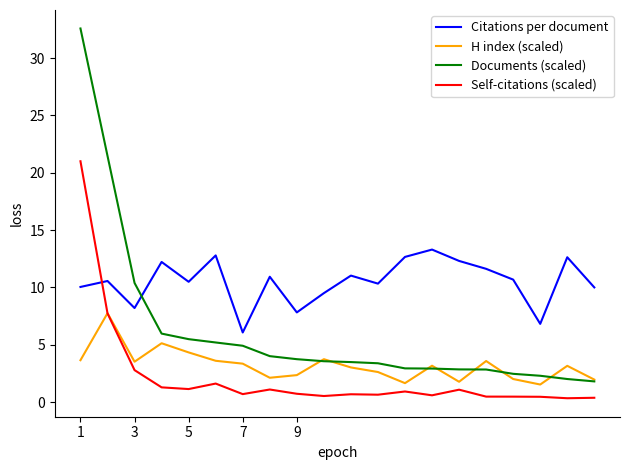

Rank the series by their maximum value, from highest to lowest.

Documents (scaled), Self-citations (scaled), Citations per document, H index (scaled)